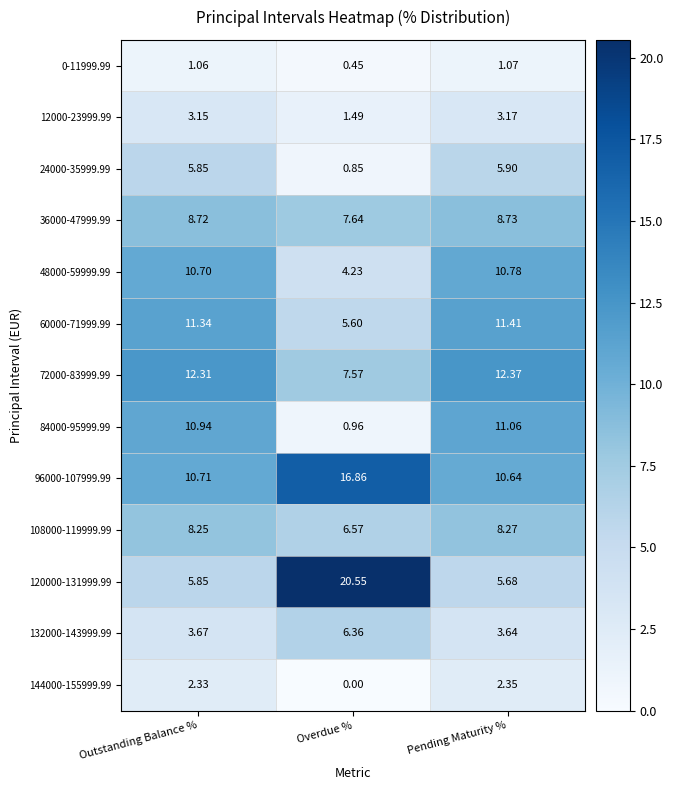

Which category has the highest value in the 36000-47999.99 series?

Pending Maturity %